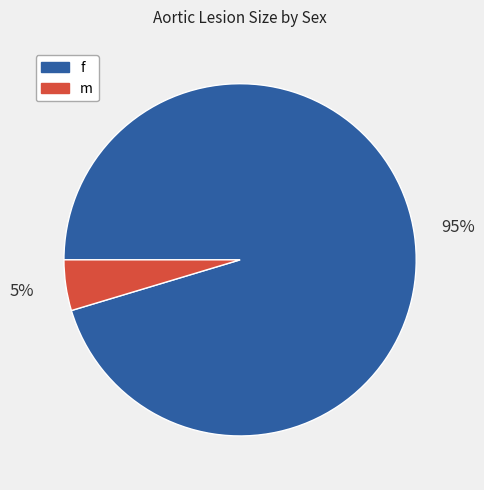

How many segments does this pie chart have?

2